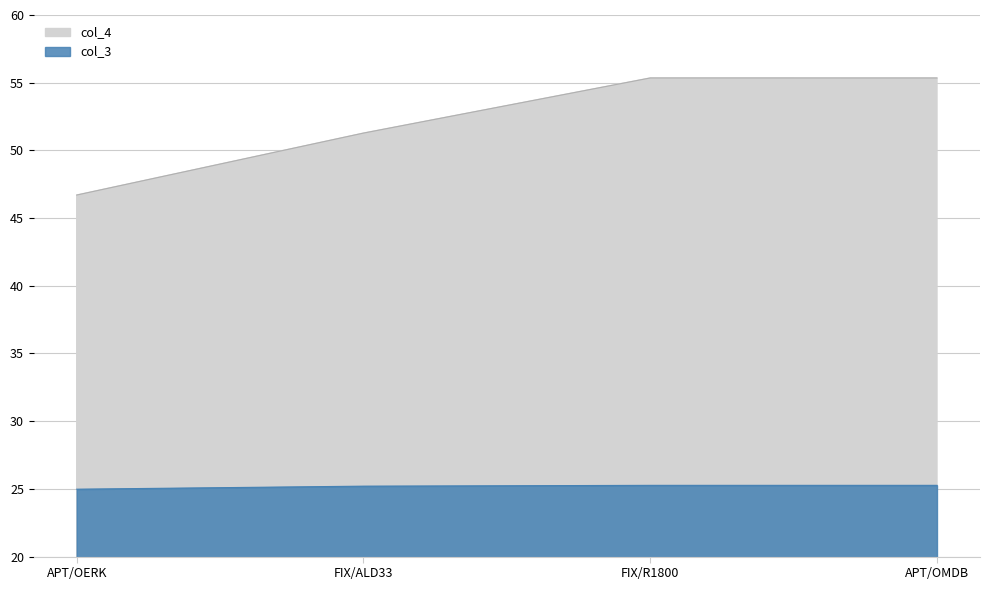

What is the minimum value for col_4?

46.7